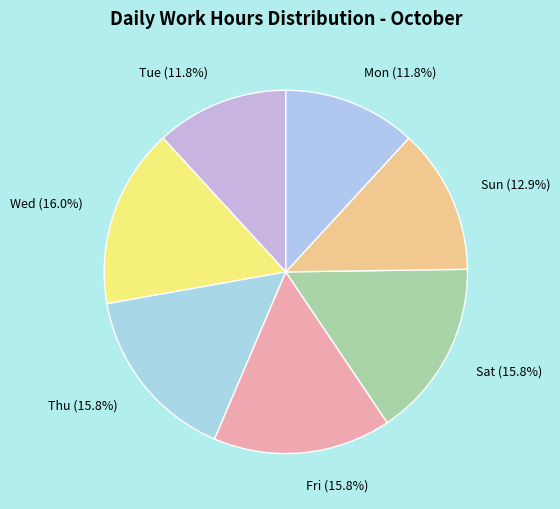

Is the sum of Mon and Tue greater than half?

No